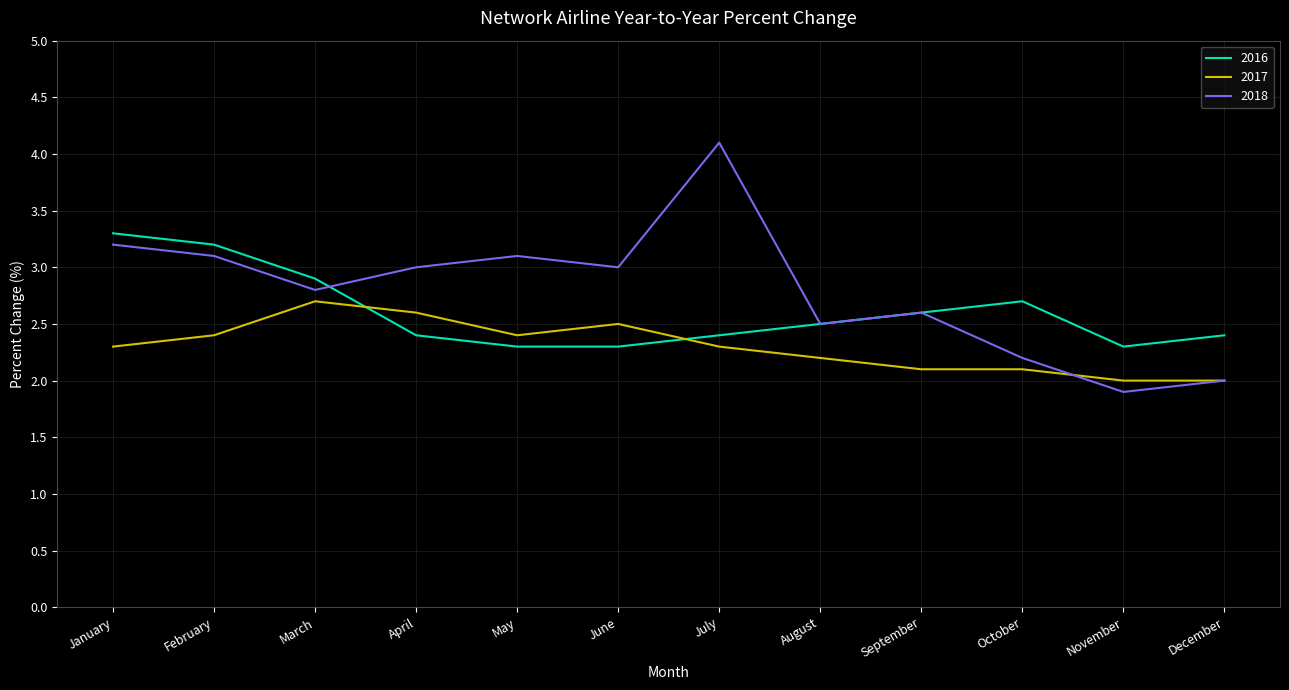

Is it true that 2017 equals 2.6 at April?

True